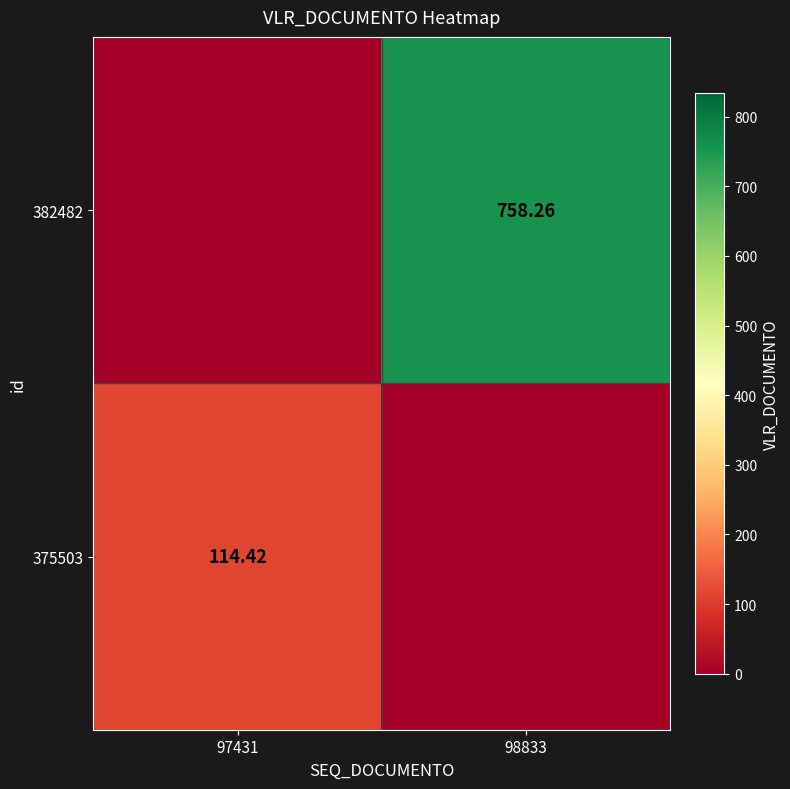

Which series has the largest range (max minus min)?

382482